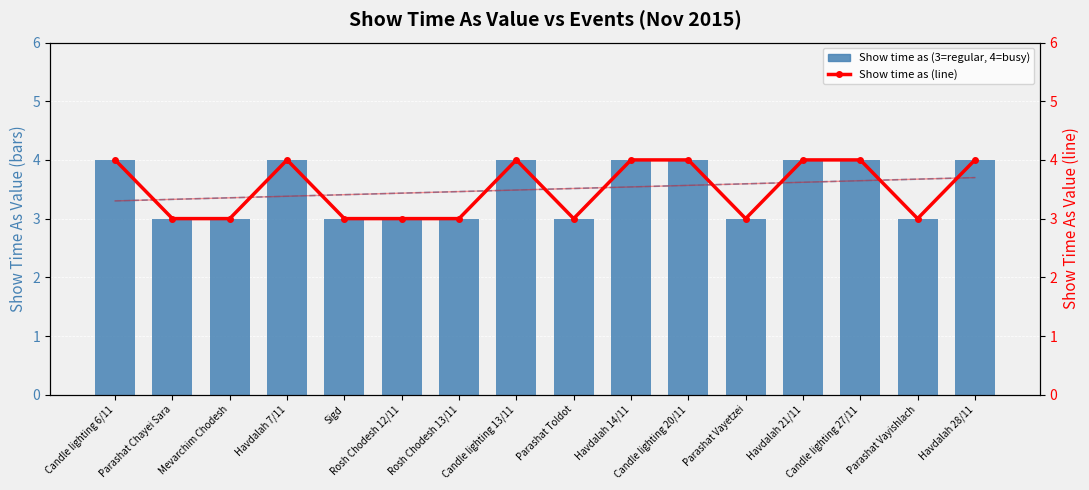

What is the total value across all series at Parashat Chayei Sara?

6